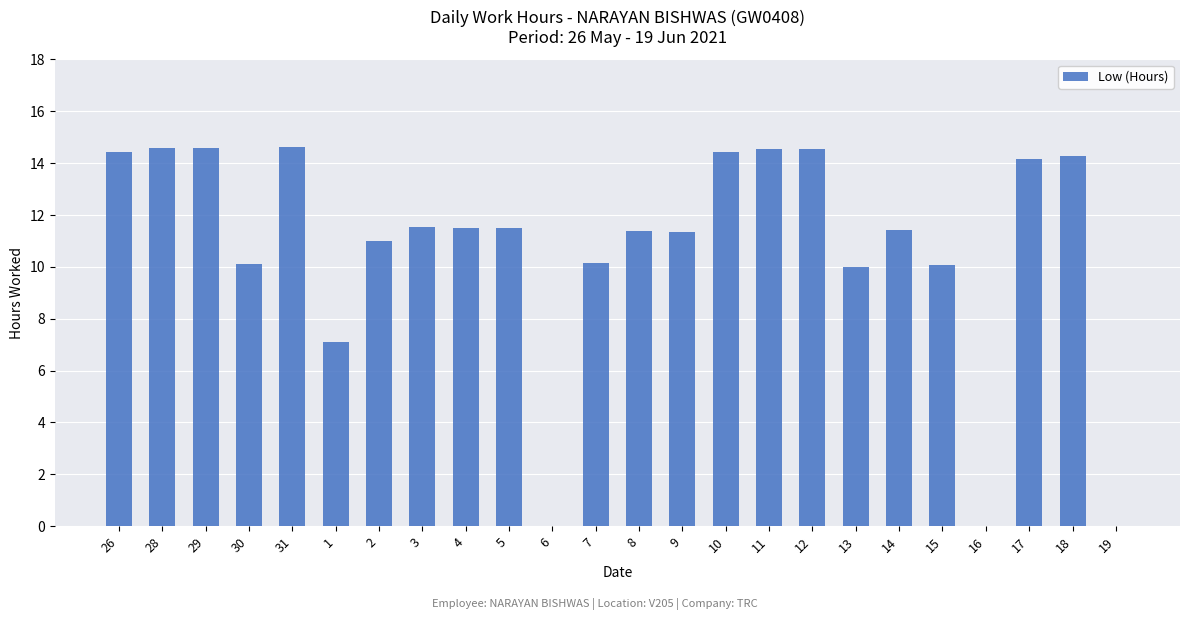

Is it true that the value at 10 is 4.4?

False